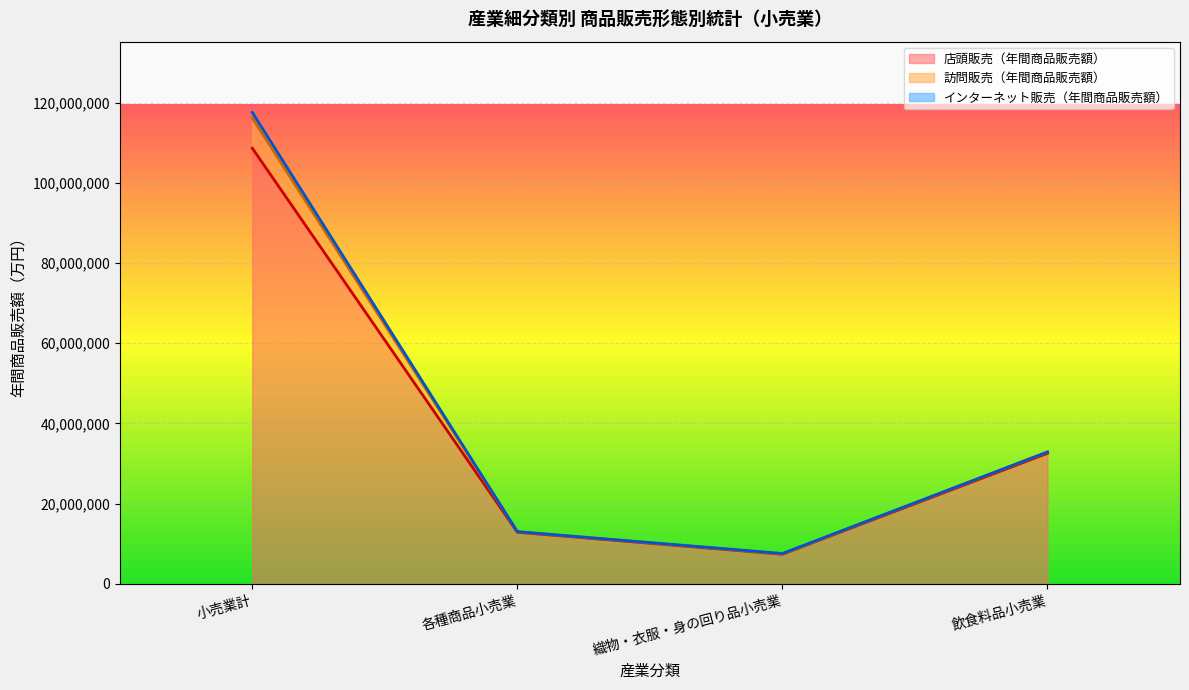

What is the maximum value shown in the chart?

108640124